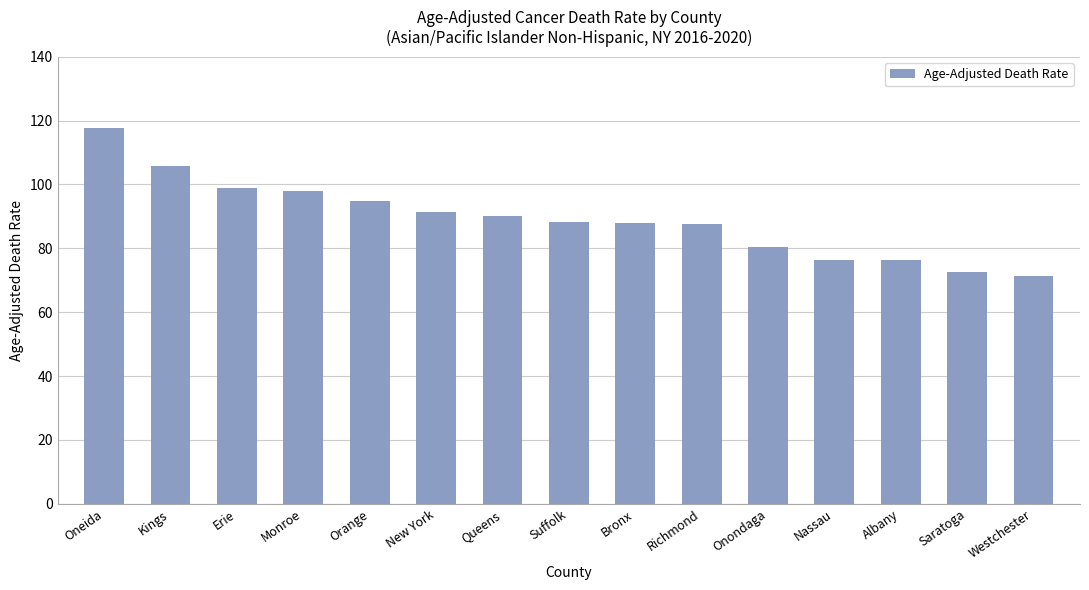

What is the average value?

89.2